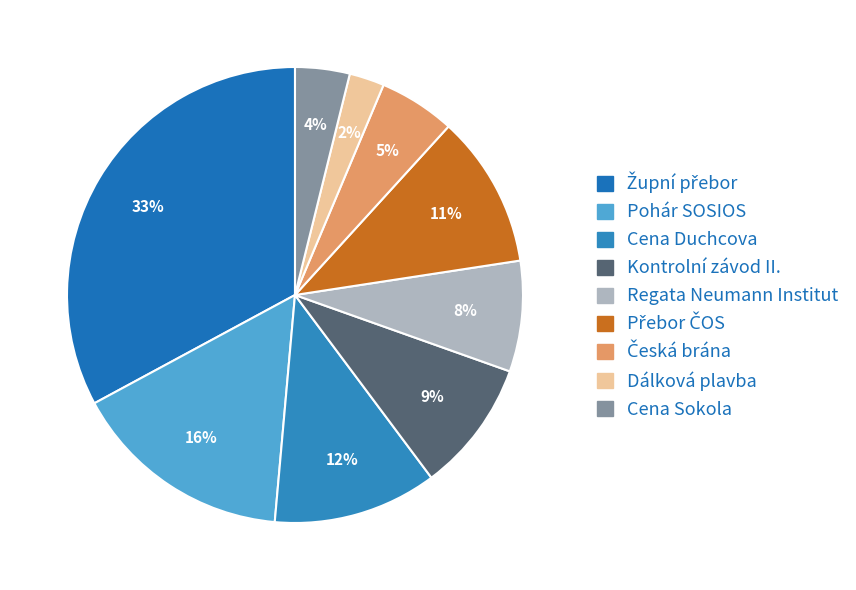

How many slices are in this pie chart?

9